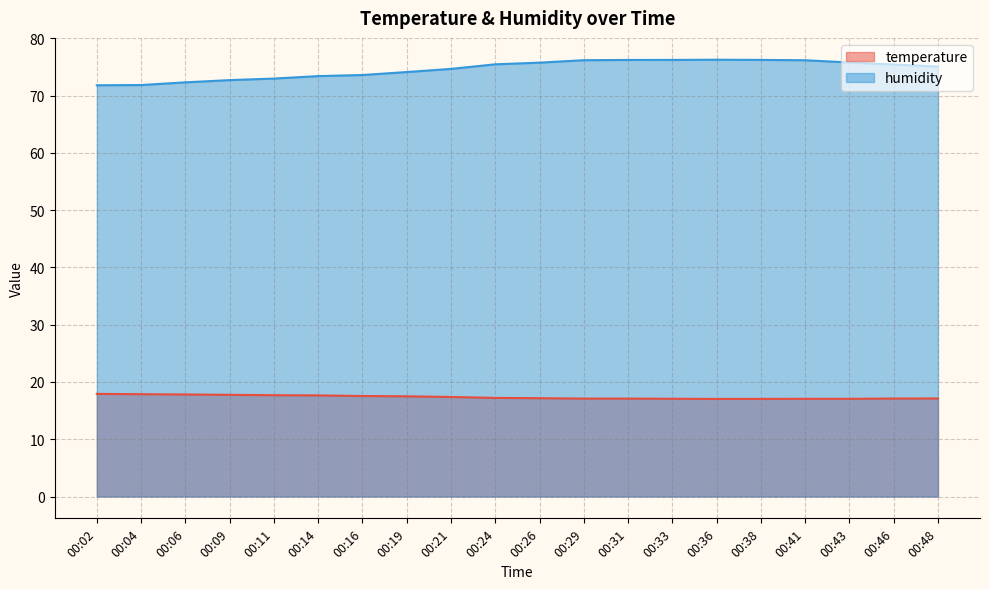

Which category has the highest value across all series?

00:36